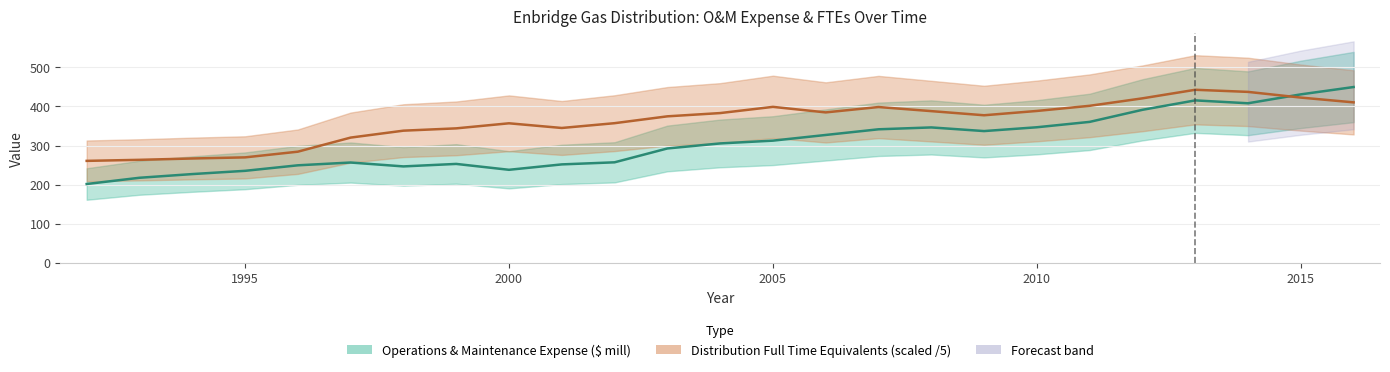

After their last crossing, which series has the higher values: Distribution Full Time Equivalents or Operations & Maintenance Expense ($ mill)?

Operations & Maintenance Expense ($ mill)